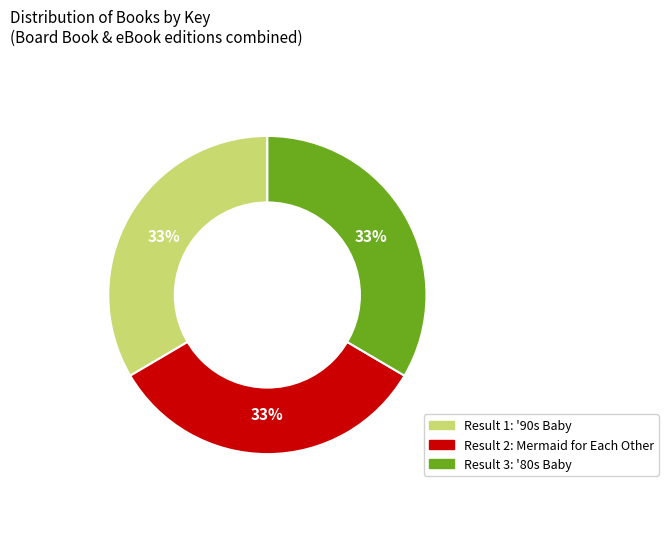

To the nearest percent, what is the average slice percentage?

33%